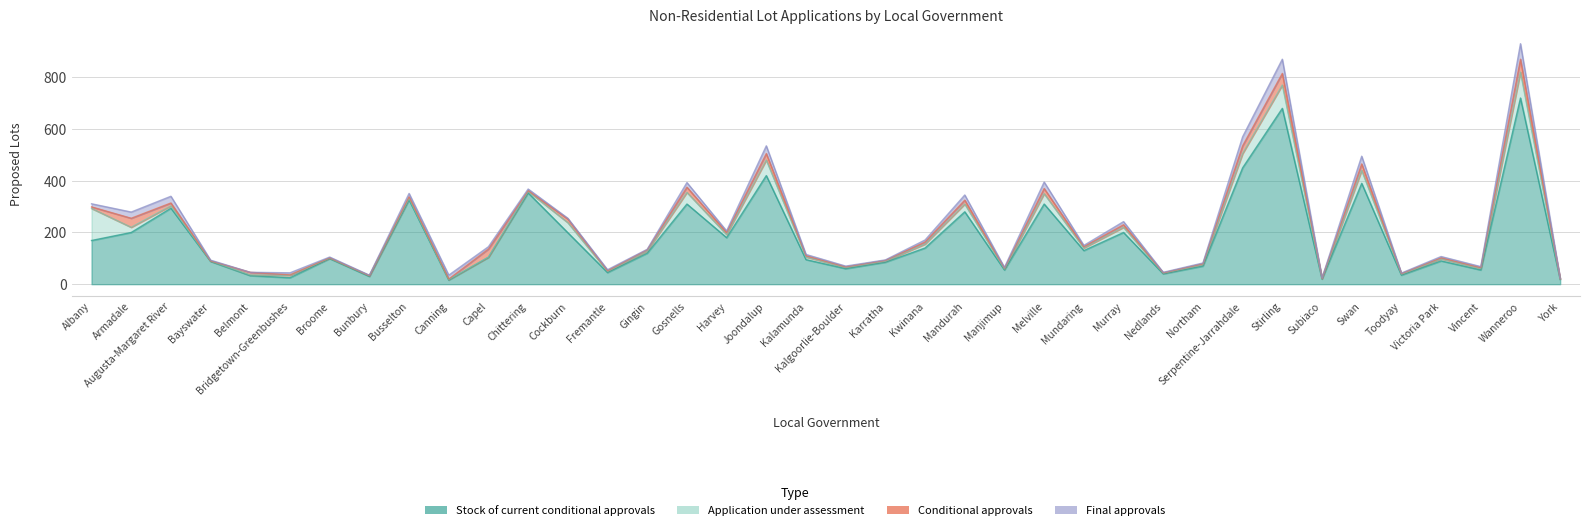

Reading left to right, transcribe all the data shown in this chart.

Stock of current conditional approvals: 169	200	294	88	33	25	99	30	326	16	104	353	199	45	120	310	180	420	95	60	85	140	280	55	310	130	200	40	70	450	680	20	390	35	90	55	720	18
Application under assessment: 124	20	9	2	3	9	2	3	6	2	1	6	39	5	8	45	12	60	10	5	4	15	30	4	40	10	20	3	6	55	90	2	50	4	8	6	100	2
Conditional approvals: 6	35	11	0	10	2	1	0	6	2	31	3	14	2	5	20	8	25	5	2	3	8	15	3	20	5	10	1	3	30	45	1	25	2	4	3	50	1
Final approvals: 12	24	26	3	0	8	3	2	13	15	9	6	3	4	2	18	6	30	5	3	2	8	20	3	25	5	12	2	3	35	55	1	30	2	5	4	60	1